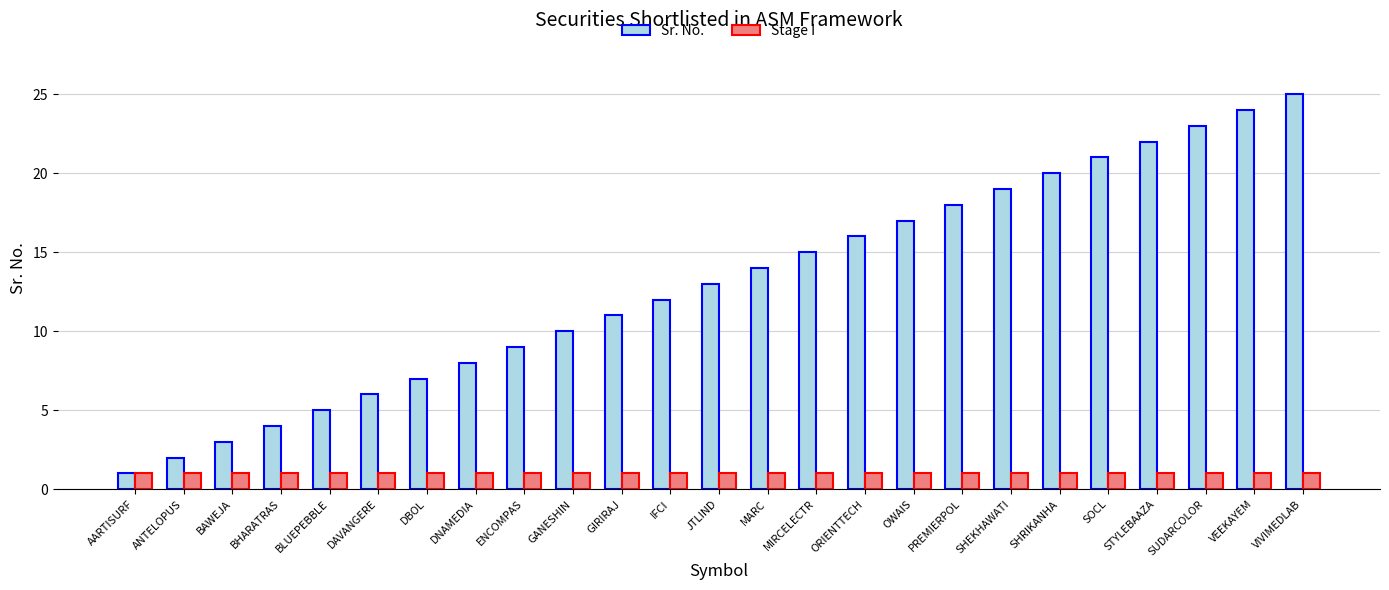

Between GIRIRAJ and ORIENTTECH, which series saw the biggest shift?

Sr. No.